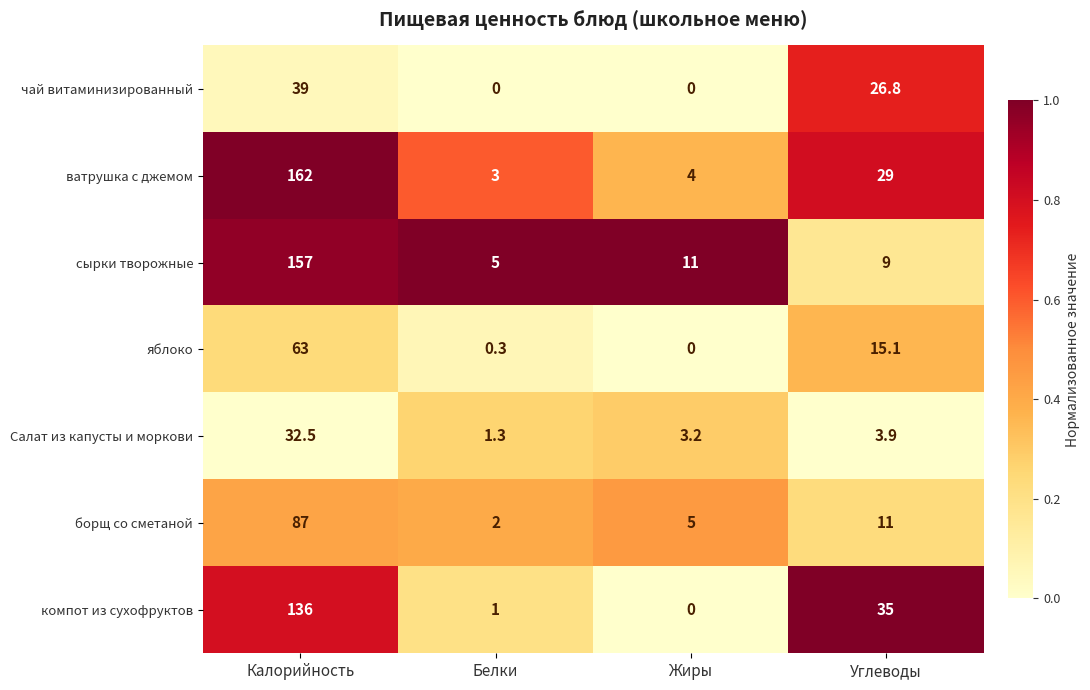

The value of Салат из капусты и моркови at Белки is 2.1. True or false?

False